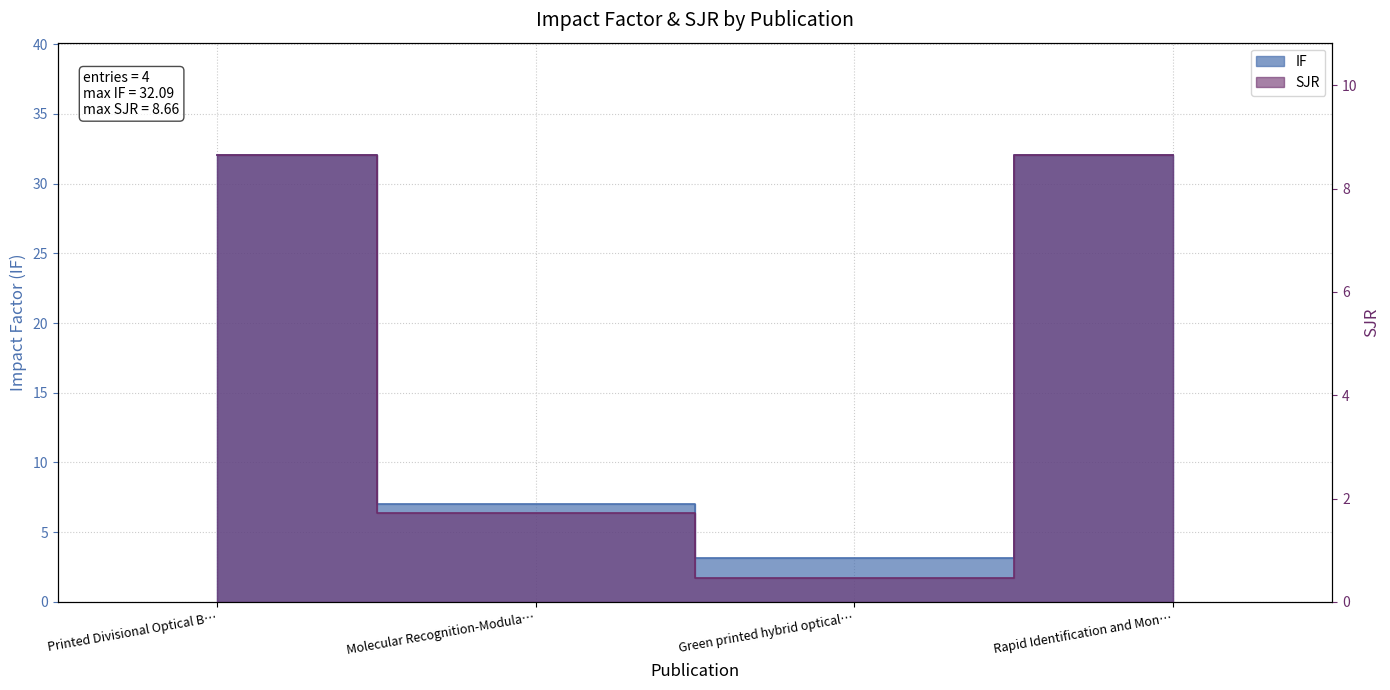

List the series in order of their peak value, lowest first.

SJR, IF